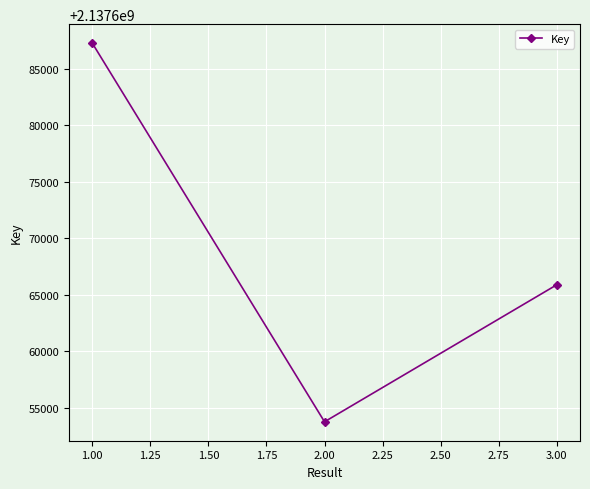

What is the ratio of the value at 2.00 to the value at 1.00?

1.0